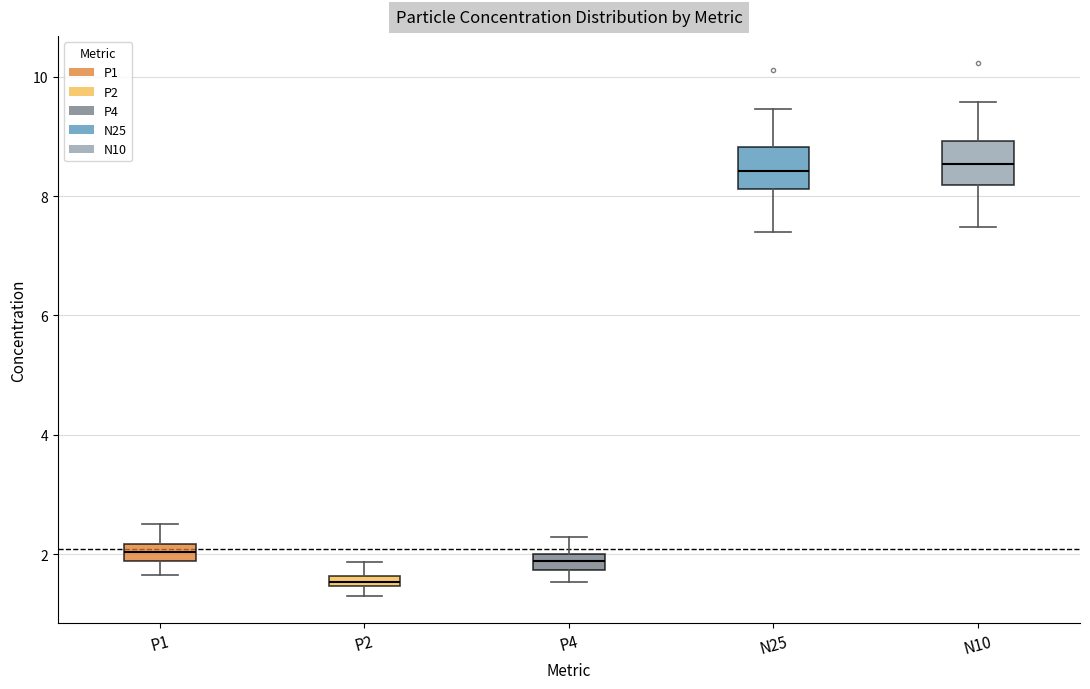

Where is the lower edge of the box for P2 on the y-axis? The values are not printed on the chart, so give them approximately, as read against the axis.

1.4